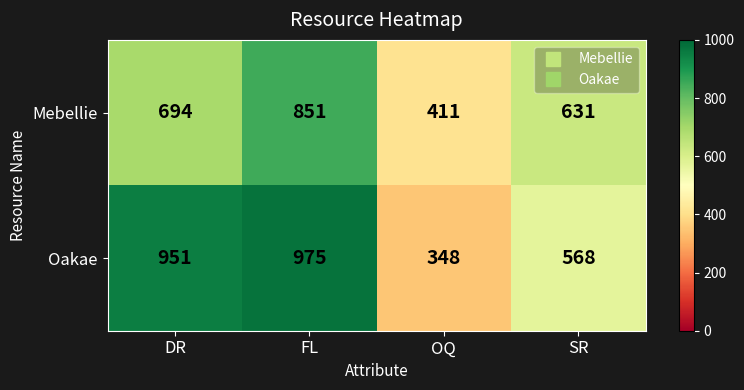

What is the difference between the Oakae values at SR and OQ?

220